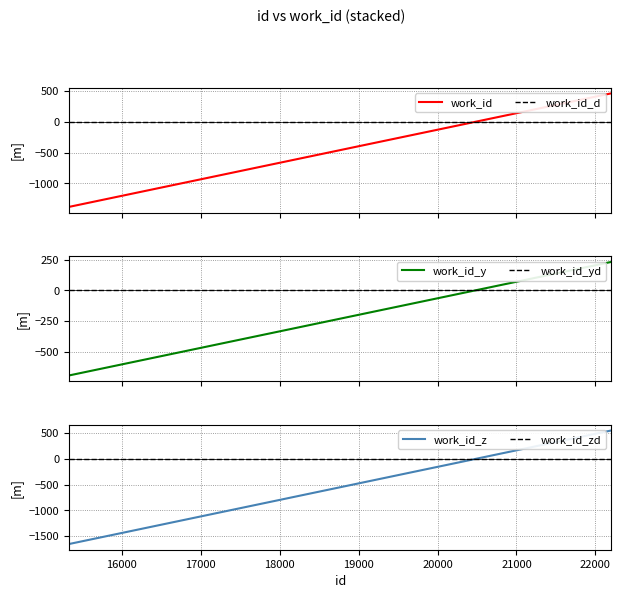

True or false: work_id_yd and work_id_y cross at least once.

True